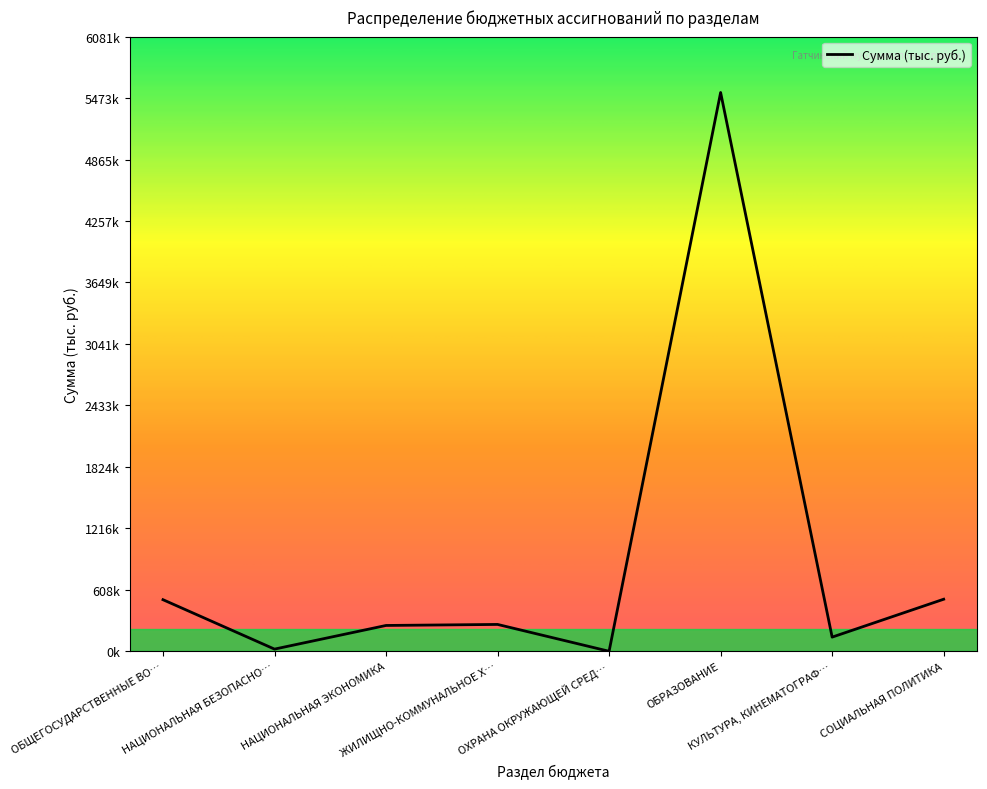

What is the value of the 2nd point from the left?

21958.0